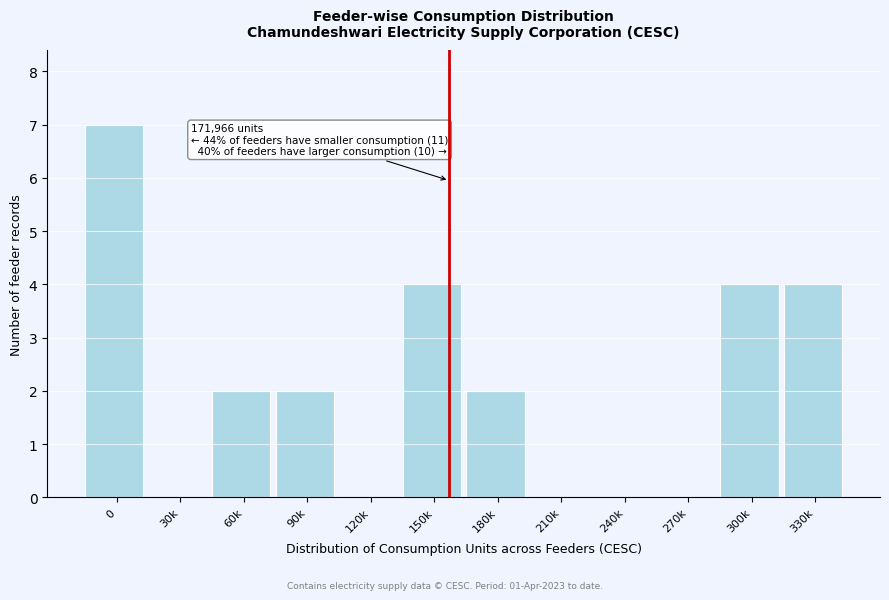

Reading right to left, list all the values displayed in this chart.

330k=4	300k=4	270k=0	240k=0	210k=0	180k=2	150k=4	120k=0	90k=2	60k=2	30k=0	0=7